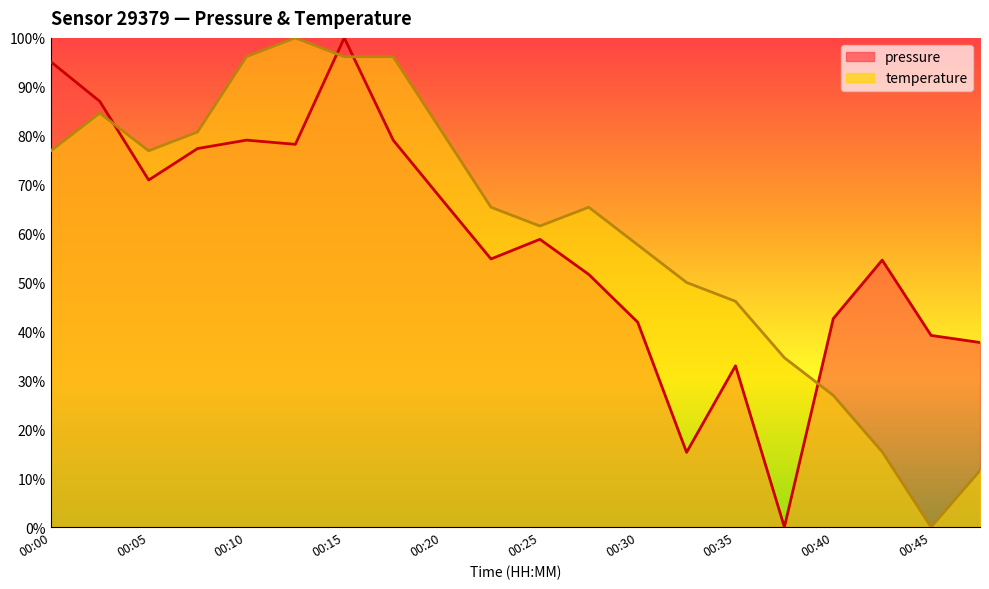

What are all the series names shown in the legend?

pressure, temperature